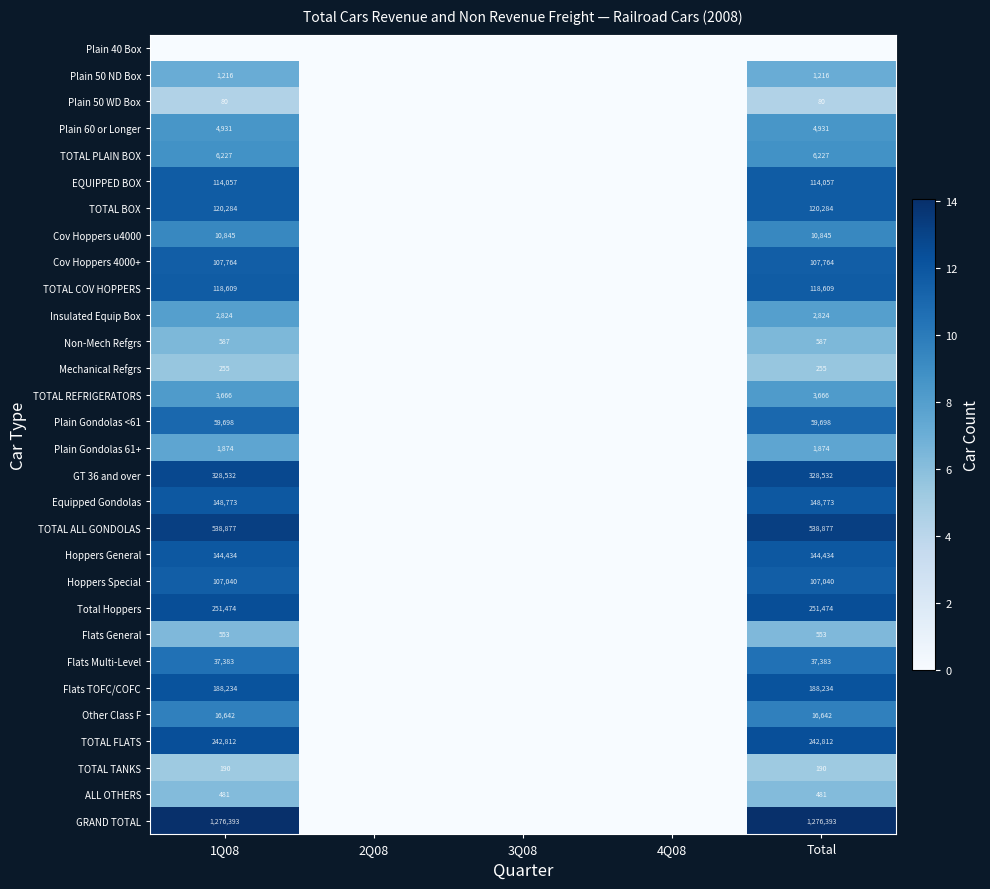

How many data points does each series have?

5